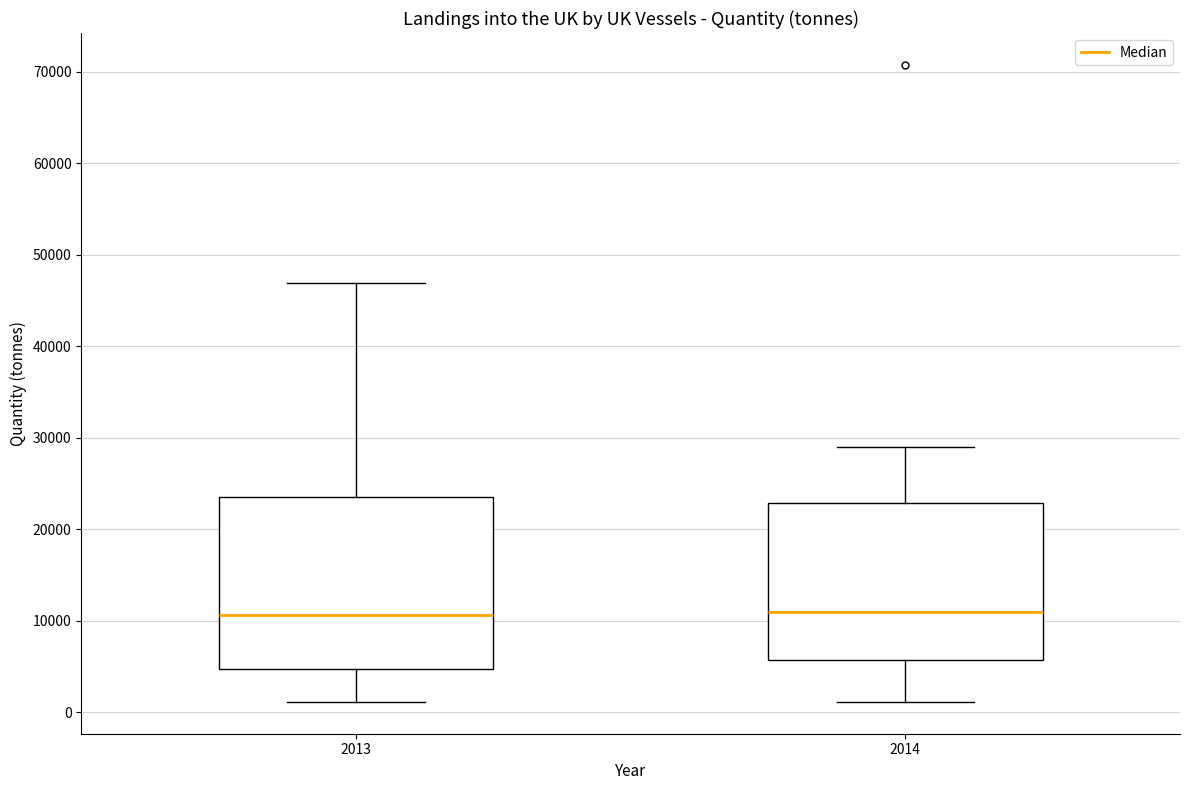

Where is the lower edge of the box at x = 2014 on the y-axis? The values are not printed on the chart, so give them approximately, as read against the axis.

6000